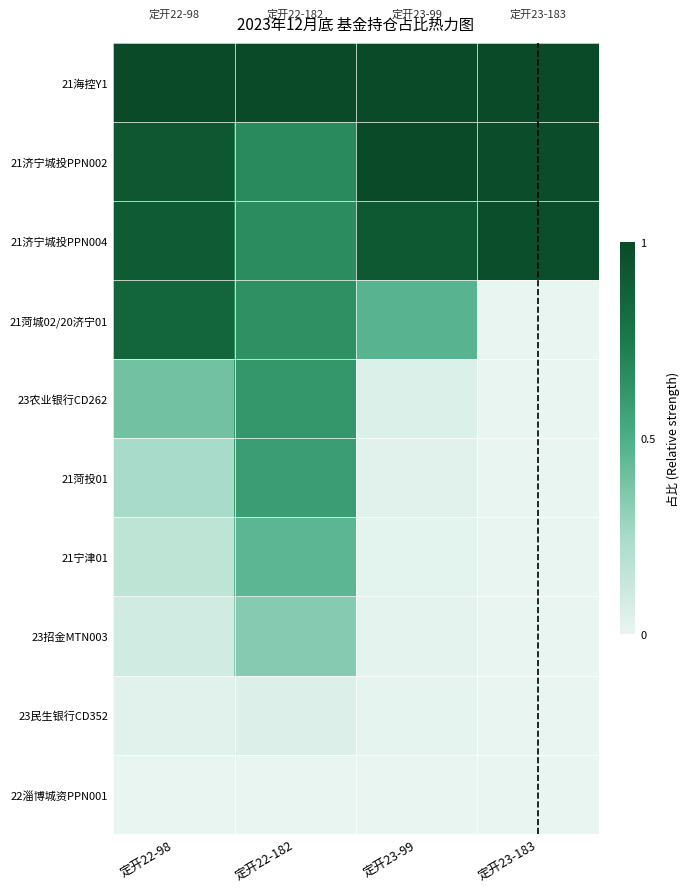

List the series in order of their peak value, lowest first.

22淄博城资PPN001, 23民生银行CD352, 23招金MTN003, 21宁津01, 21菏投01, 23农业银行CD262, 21菏城02/20济宁01, 21济宁城投PPN004, 21济宁城投PPN002, 21海控Y1